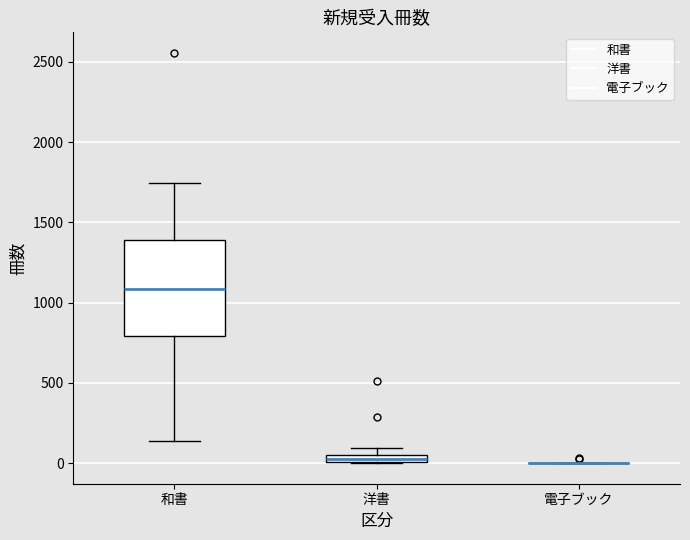

Comparing the boxes themselves (not the whiskers), which one is the tallest?

和書